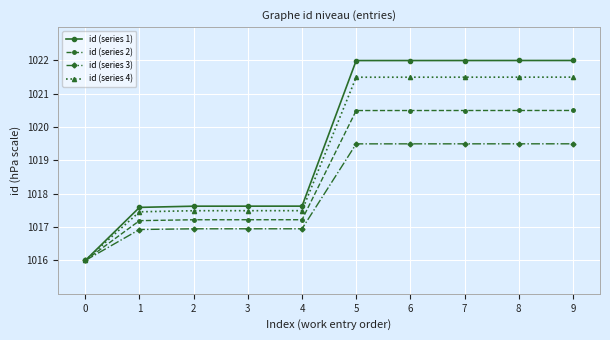

What is the total value across all series at 3?

4069.3